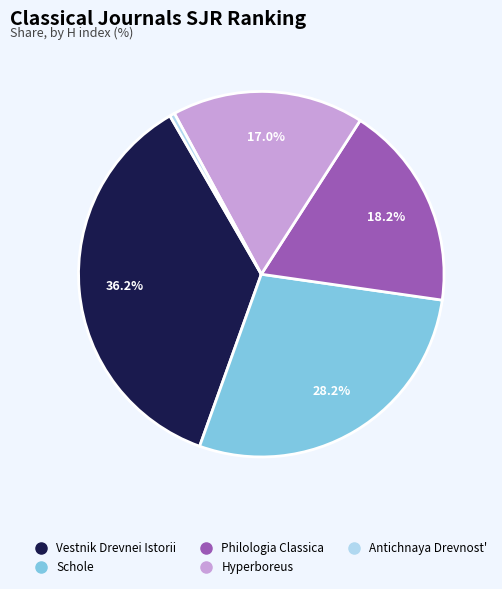

Is it true that Antichnaya Drevnost' is 0% of the pie?

True